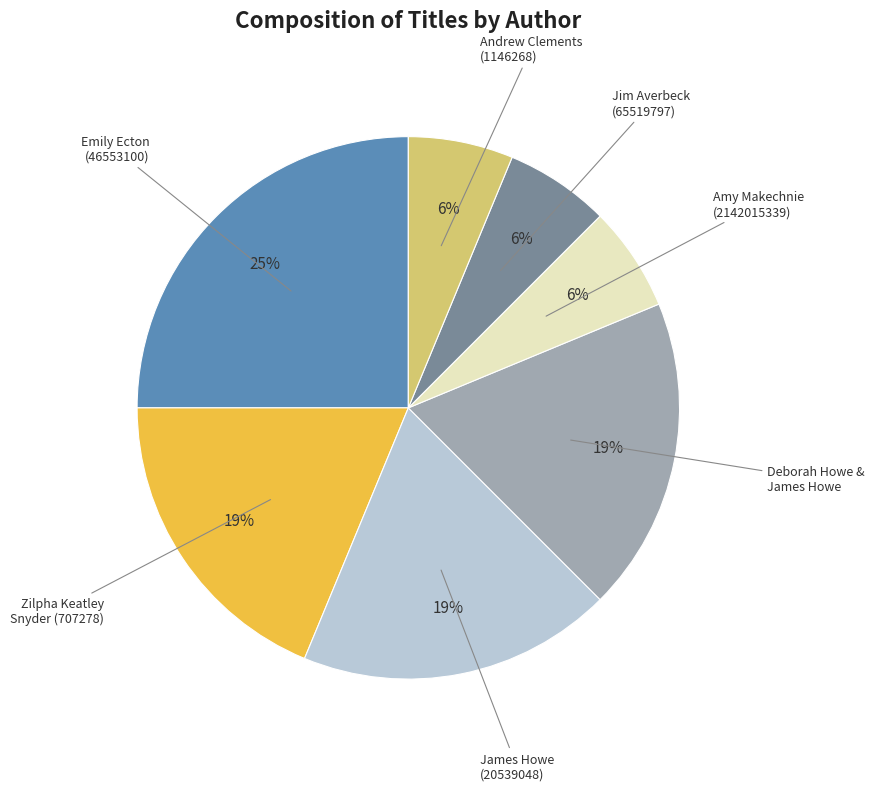

Is there a majority slice in this chart?

No